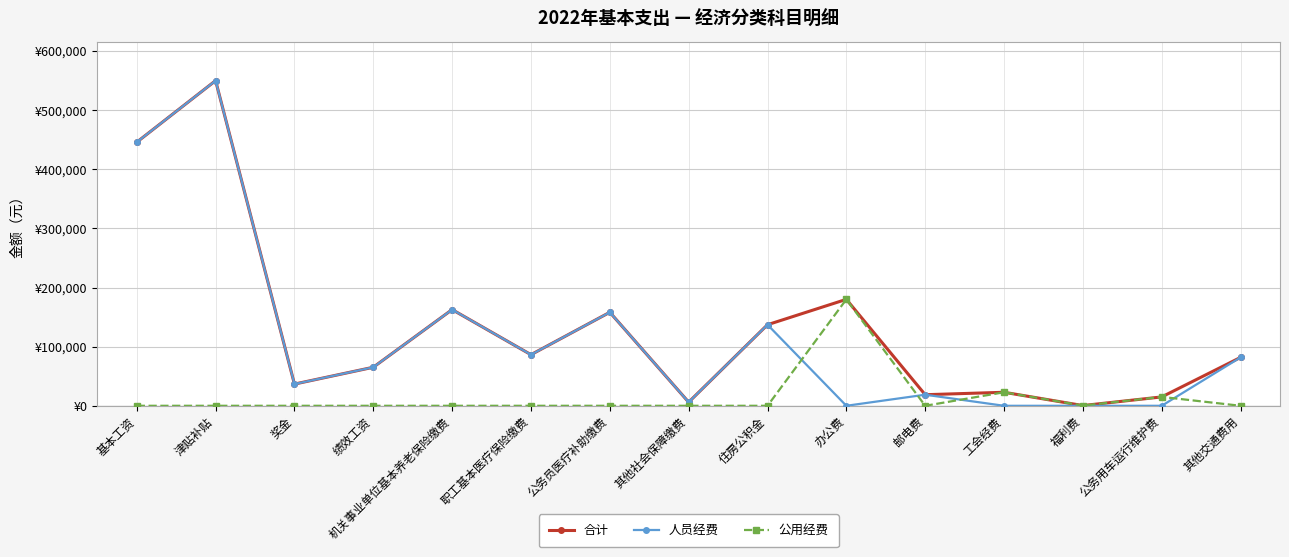

What are all the series names shown in the legend?

合计, 人员经费, 公用经费